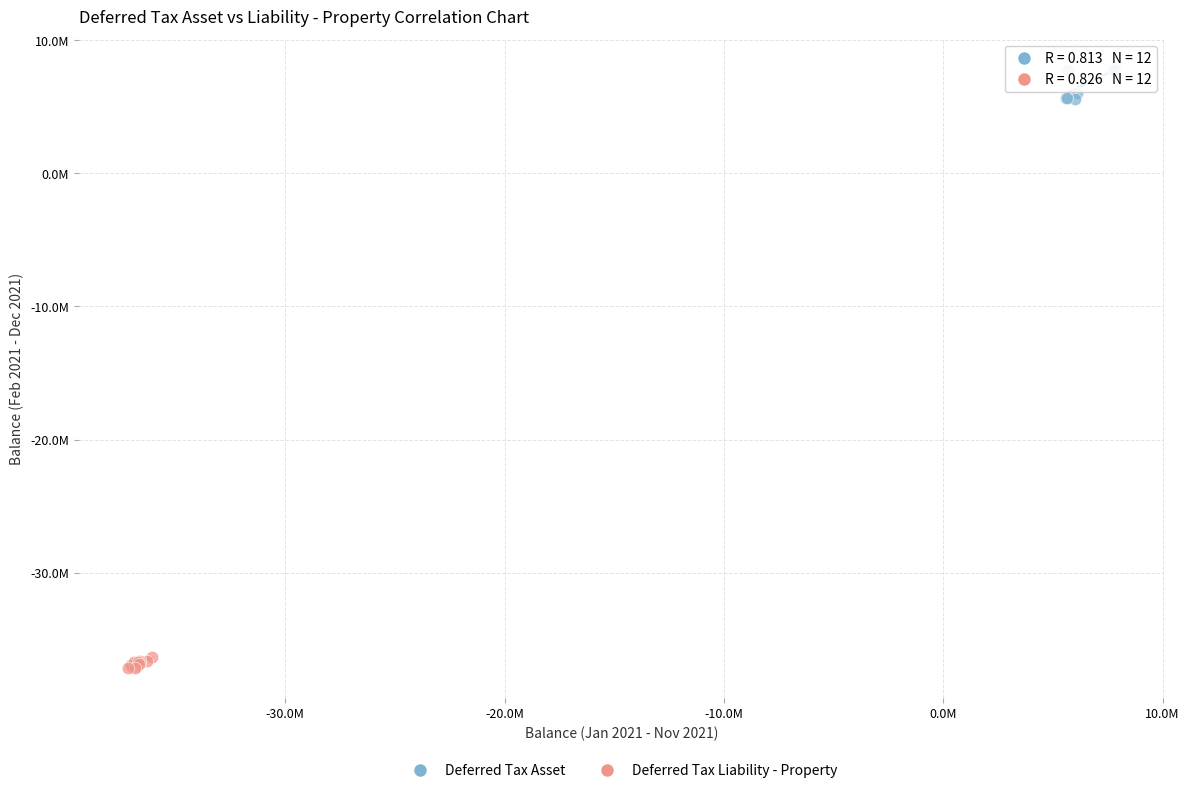

Which series has the largest Y range (max minus min)?

Deferred Tax Asset